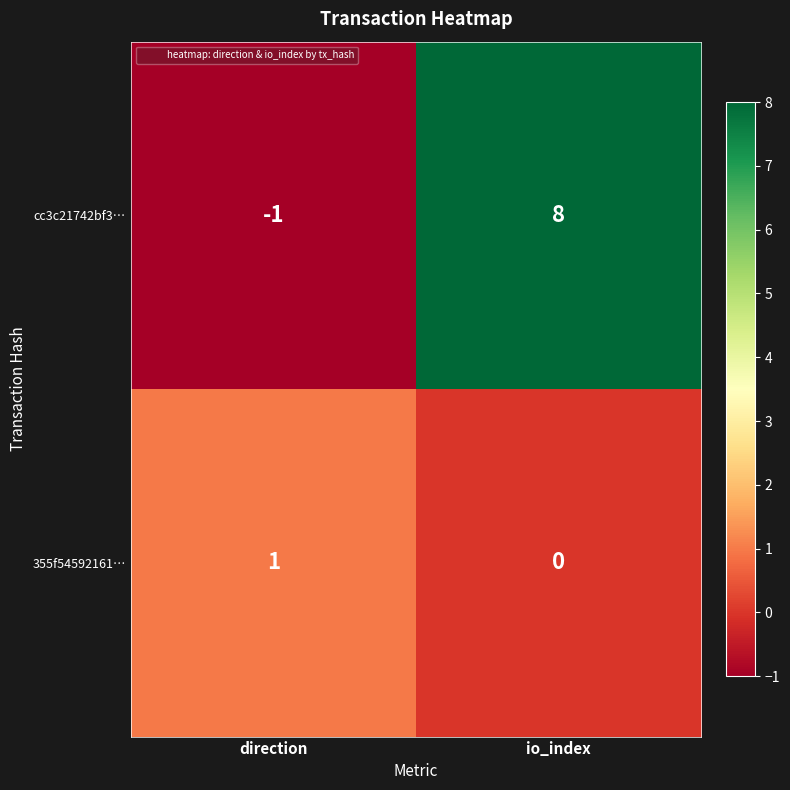

Reading left to right, what are all the values shown in this chart?

cc3c21742bf3…: direction=-1	io_index=8
355f54592161…: direction=1	io_index=0